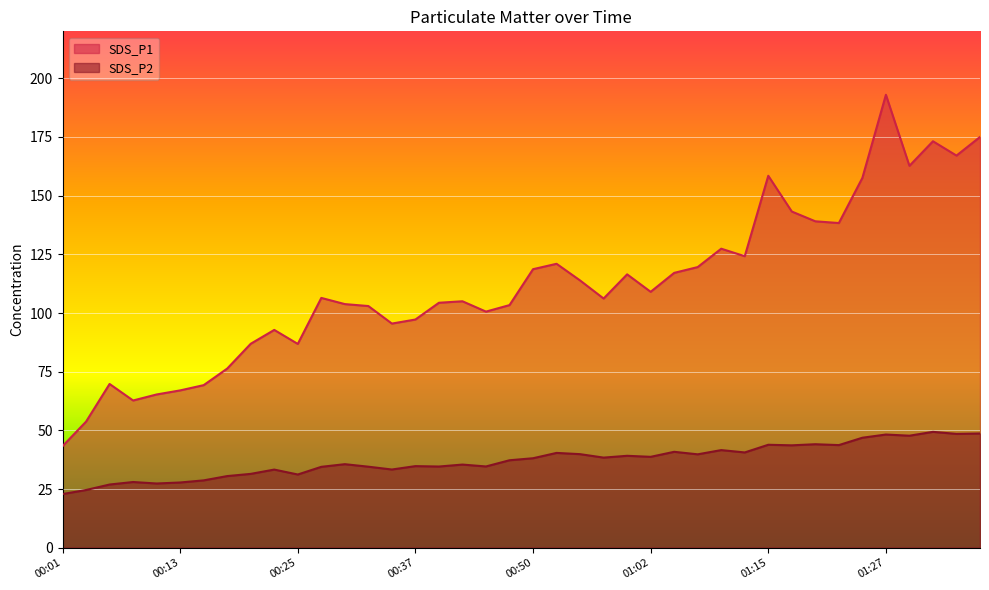

What are all the series names shown in the legend?

SDS_P1, SDS_P2